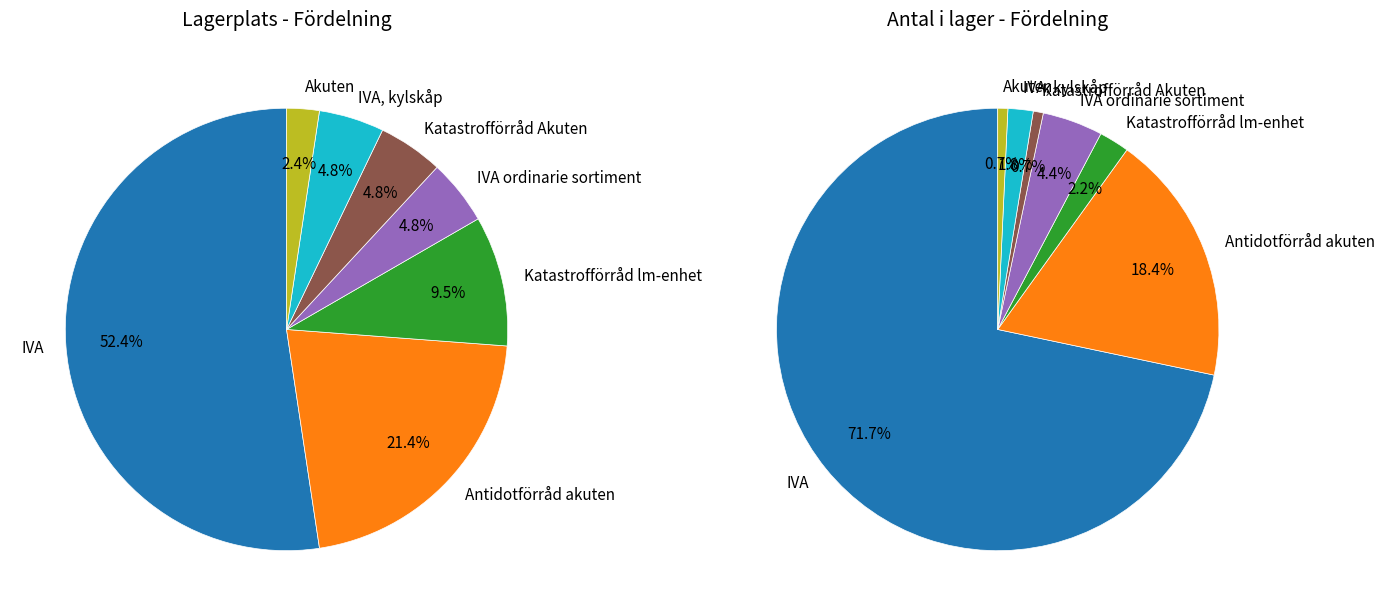

To the nearest percent, what is the difference between the largest and smallest slice percentages?

50%